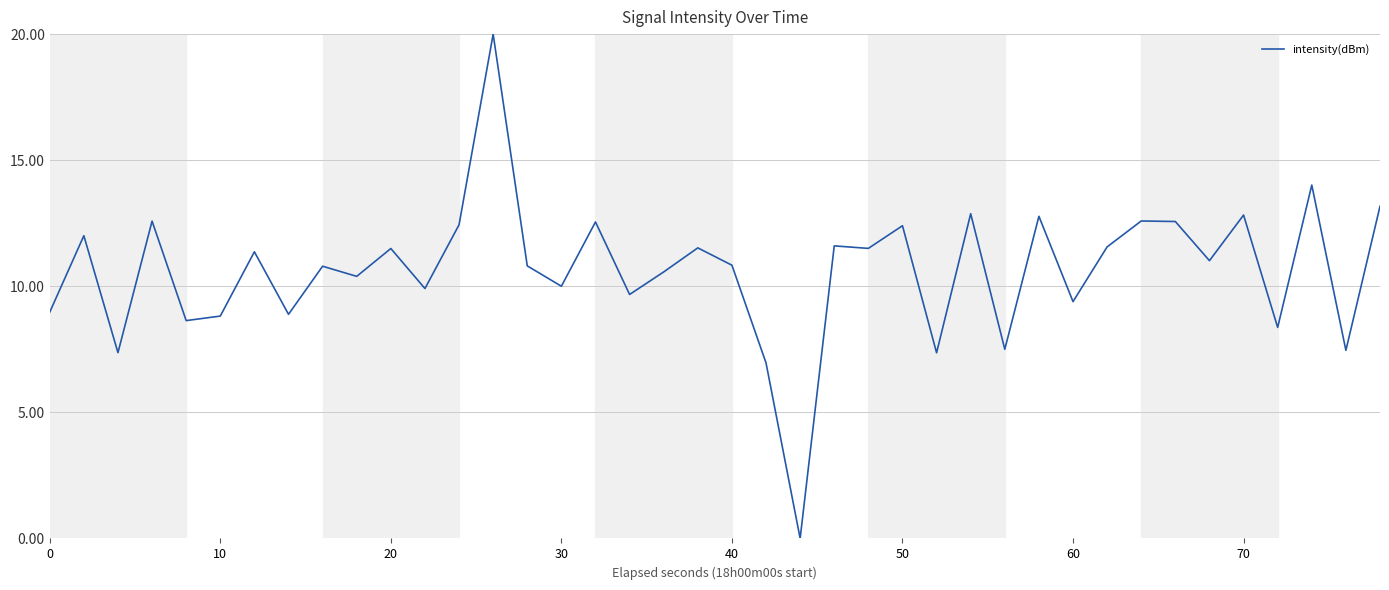

What is the difference between the maximum and minimum values?

20.0